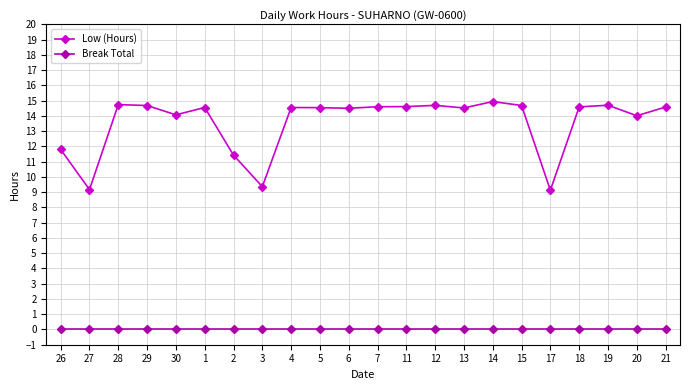

Is it true that Low (Hours) equals 14.6 at 11?

True